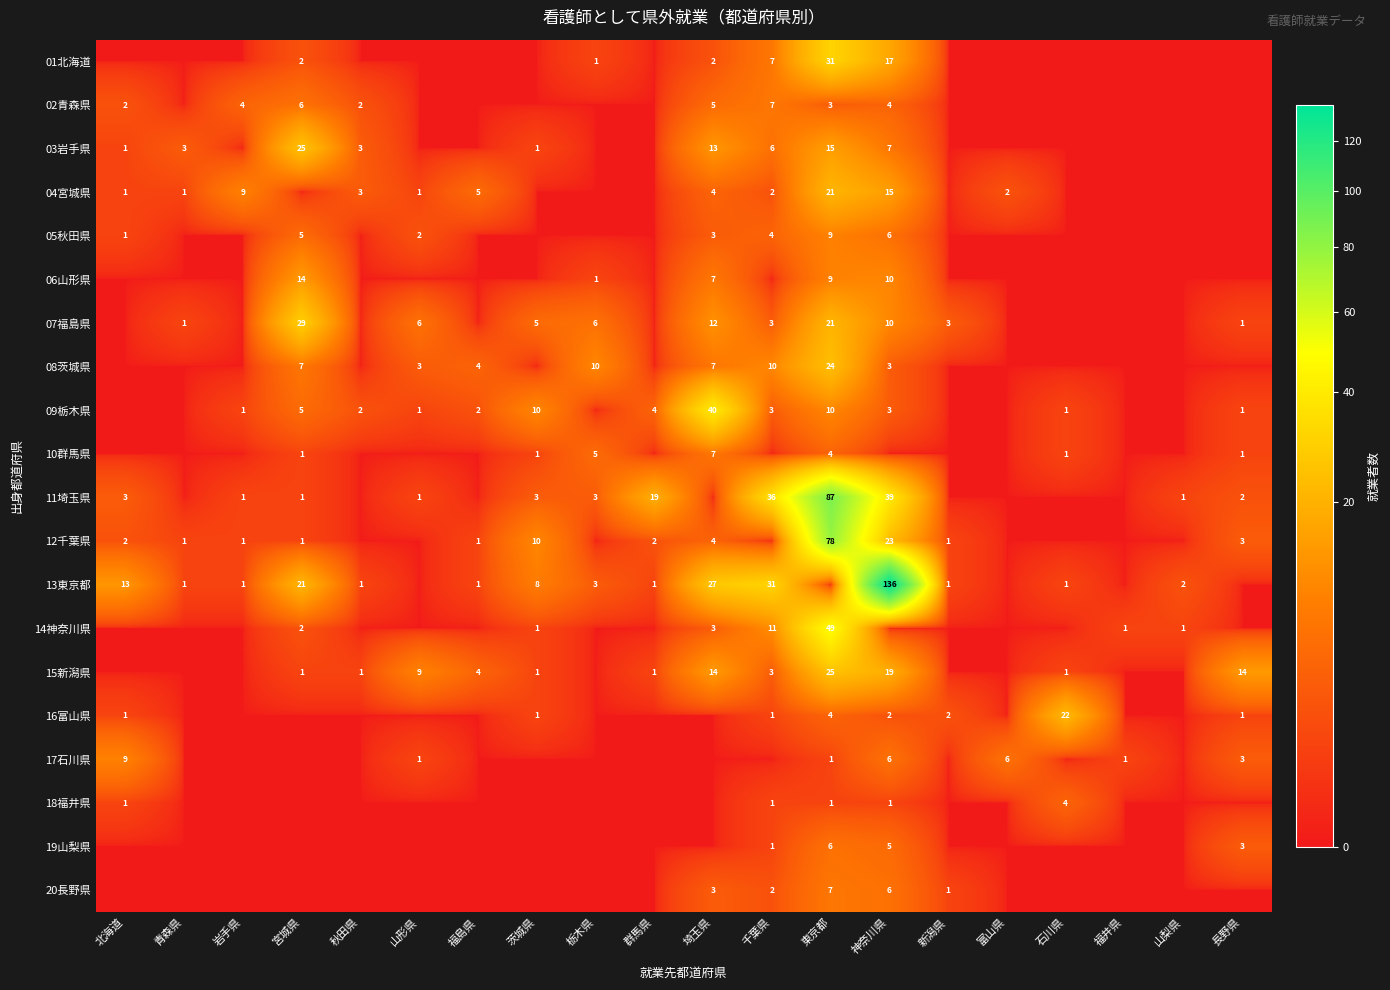

At which category is the sum across all series the highest?

東京都